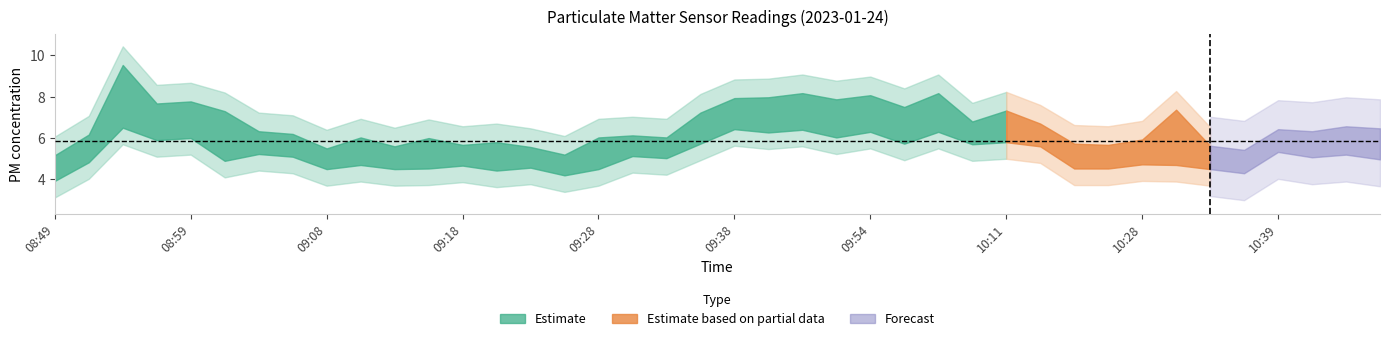

Is this an area chart (filled region under the line)?

No